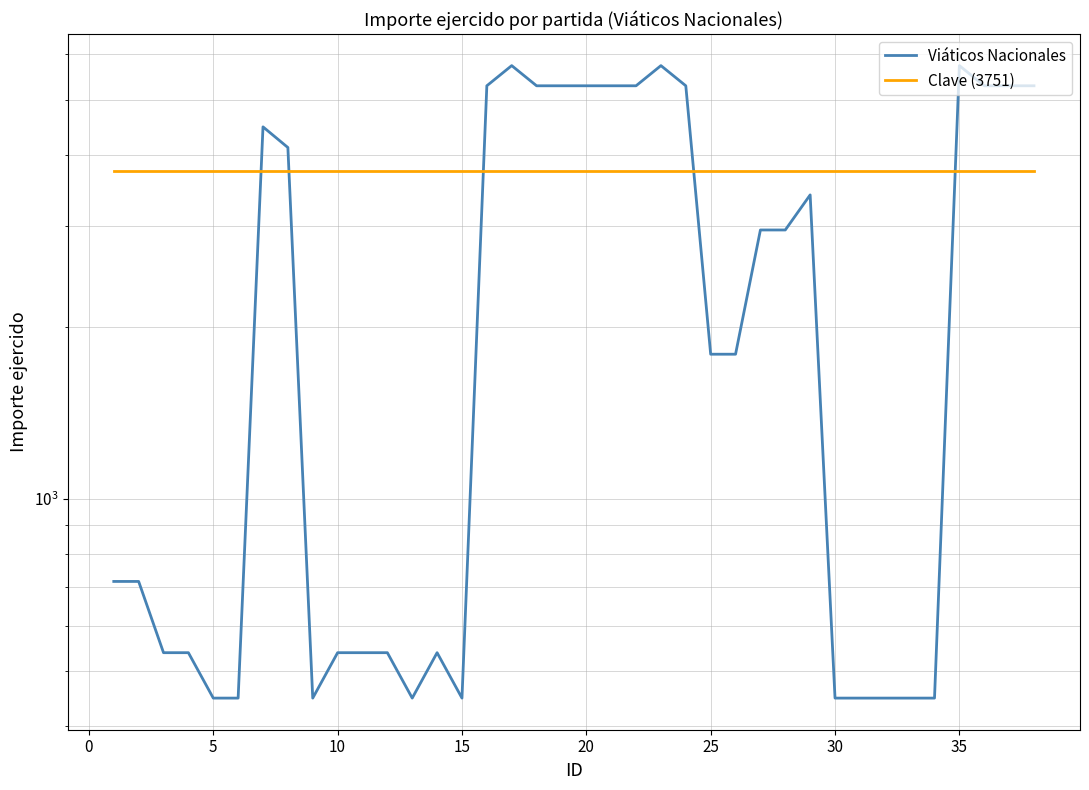

Which series ends up on top after the final intersection of Viáticos Nacionales and Clave (3751)?

Viáticos Nacionales